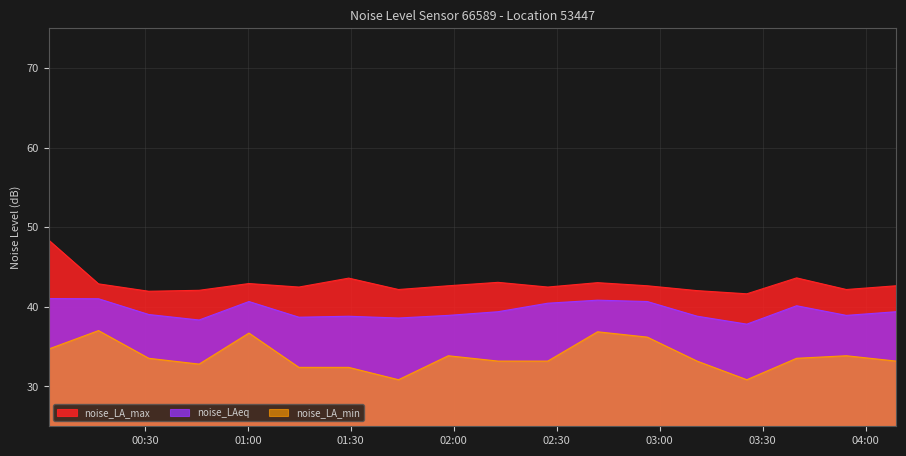

What is the value of the noise_LA_min point at the 14th from the left?

33.2